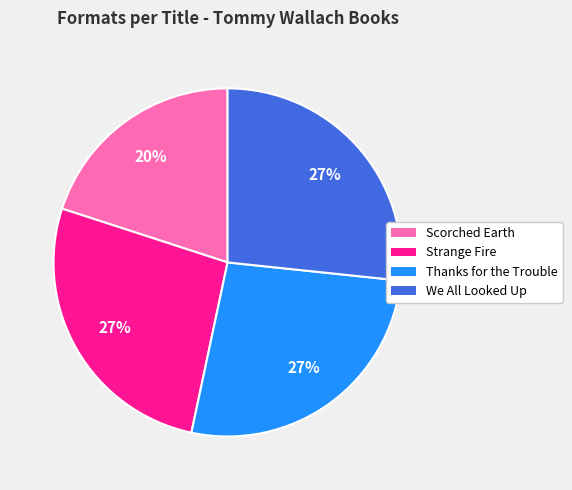

To the nearest percent, what portion does We All Looked Up represent?

27%